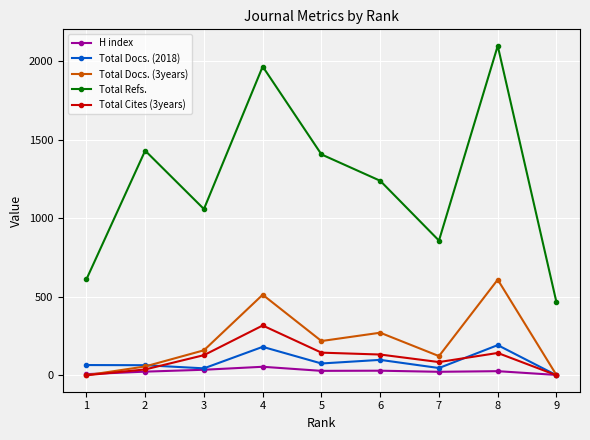

What is the difference between the maximum and minimum values in the Total Cites (3years) series?

317